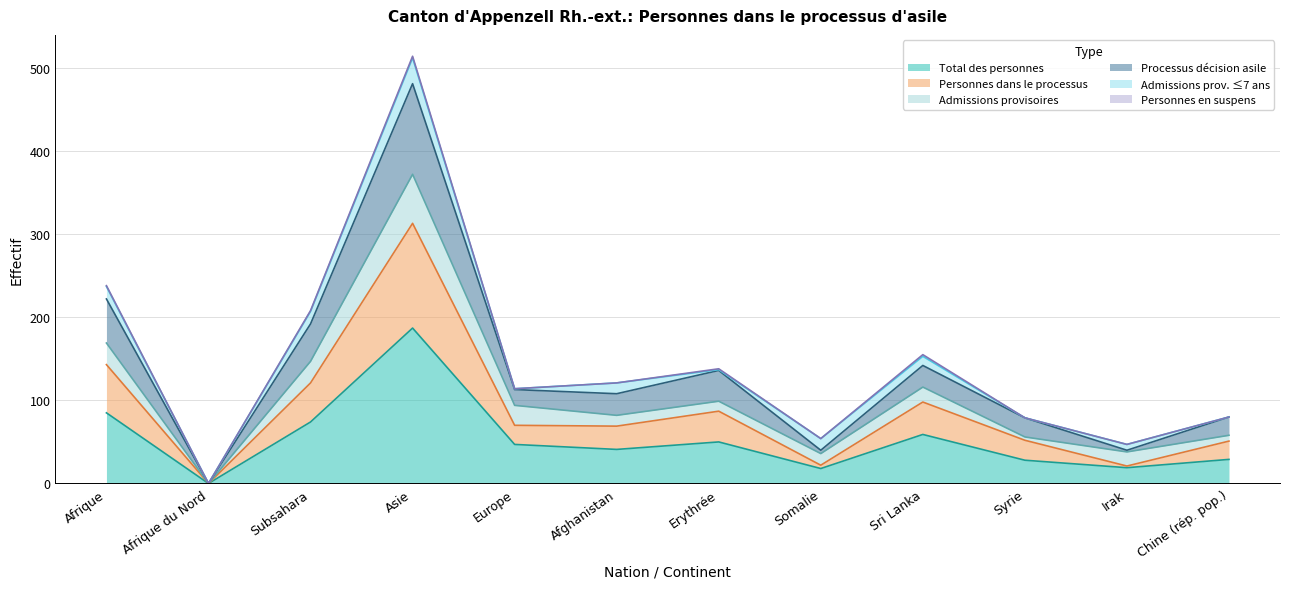

Where is Total des personnes nearest to the value 93?

Afrique